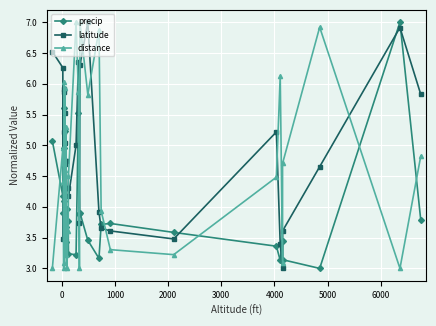

Reading left to right, transcribe all the data shown in this chart.

precip: 5.1	4.2	3.9	5.0	5.6	4.1	3.9	3.7	5.2	3.7	3.4	4.0	3.8	3.2	3.2	5.5	3.9	3.9	3.5	3.2	3.7	3.7	3.6	3.4	3.1	3.5	3.1	3.0	7.0	3.8
latitude: 6.5	6.3	3.5	5.9	5.9	5.2	5.5	5.0	4.7	4.7	4.7	4.3	4.3	4.2	5.0	6.3	3.7	6.3	7.0	3.9	3.7	3.6	3.5	5.2	3.4	3.0	3.6	4.7	6.9	5.8
distance: 3.0	4.9	4.4	3.0	6.0	3.1	4.6	3.5	5.9	3.2	5.3	3.0	3.6	4.5	7.0	5.9	3.0	7.0	5.8	6.9	3.9	3.3	3.2	4.5	6.1	3.1	4.7	6.9	3.0	4.8